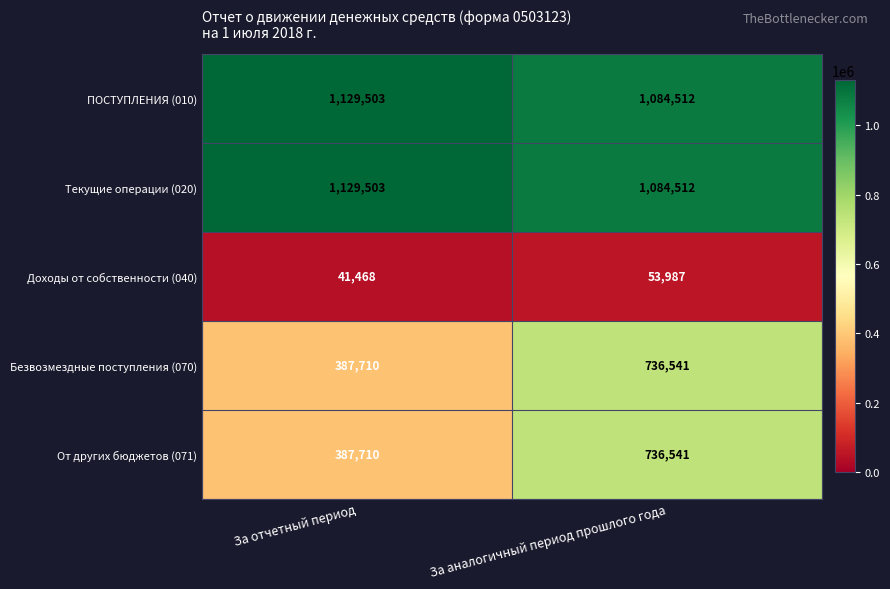

The value of Безвозмездные поступления (070) at За аналогичный период прошлого года is 1203285. True or false?

False